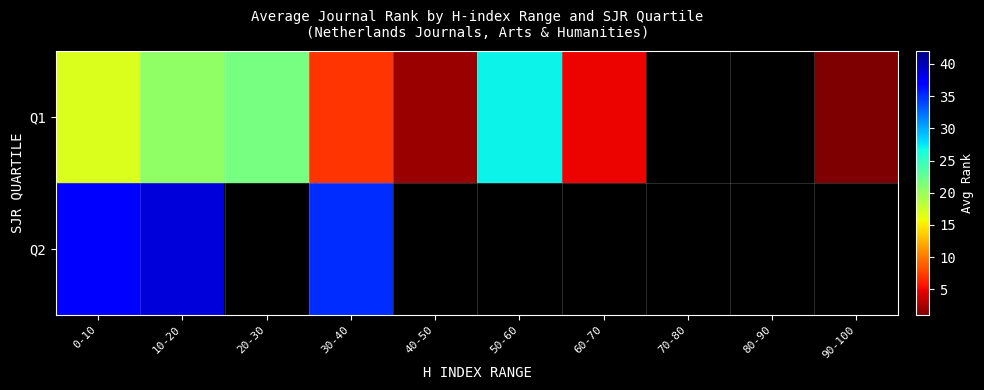

Which series changed the most between 0-10 and 40-50?

Q1